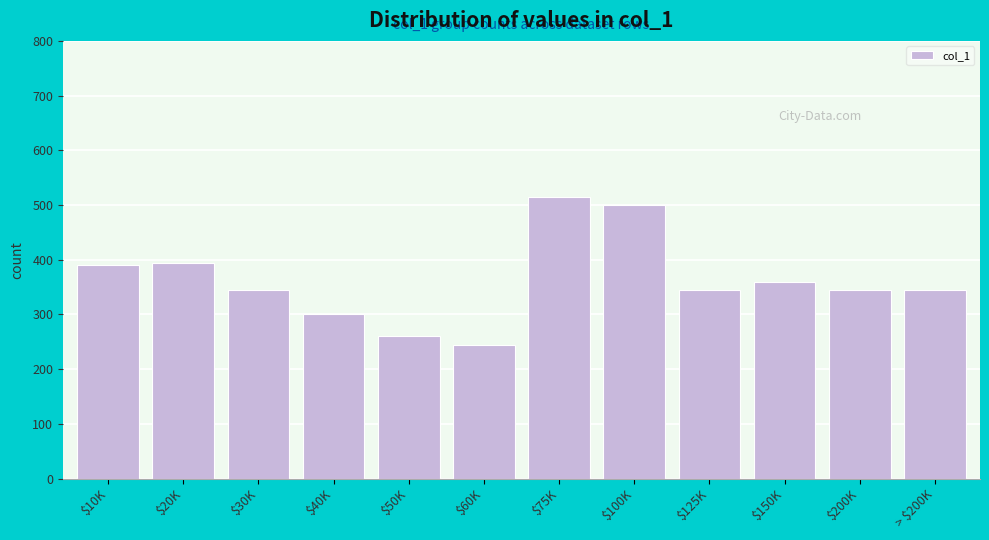

Reading left to right, transcribe all the data shown in this chart.

390	395	345	300	260	245	515	500	345	360	345	345